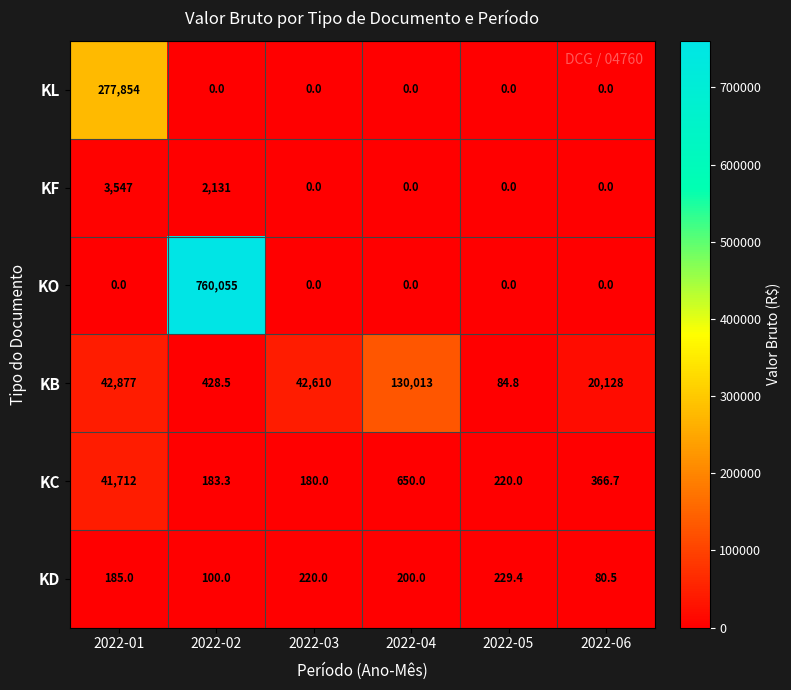

What is the sum of all KD values?

1014.9